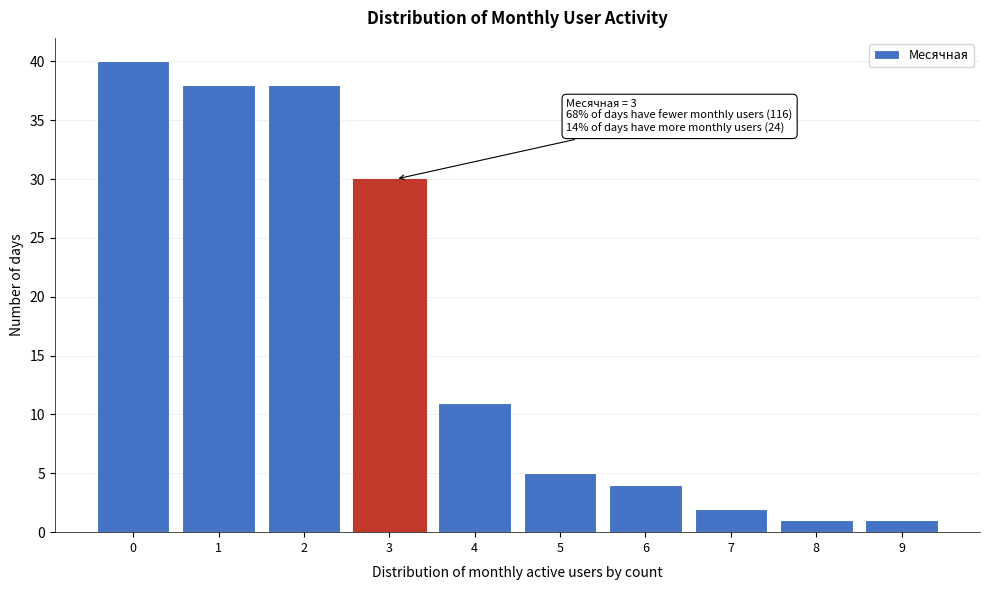

Reading left to right, extract all data points from this chart.

0=40	1=38	2=38	3=30	4=11	5=5	6=4	7=2	8=1	9=1